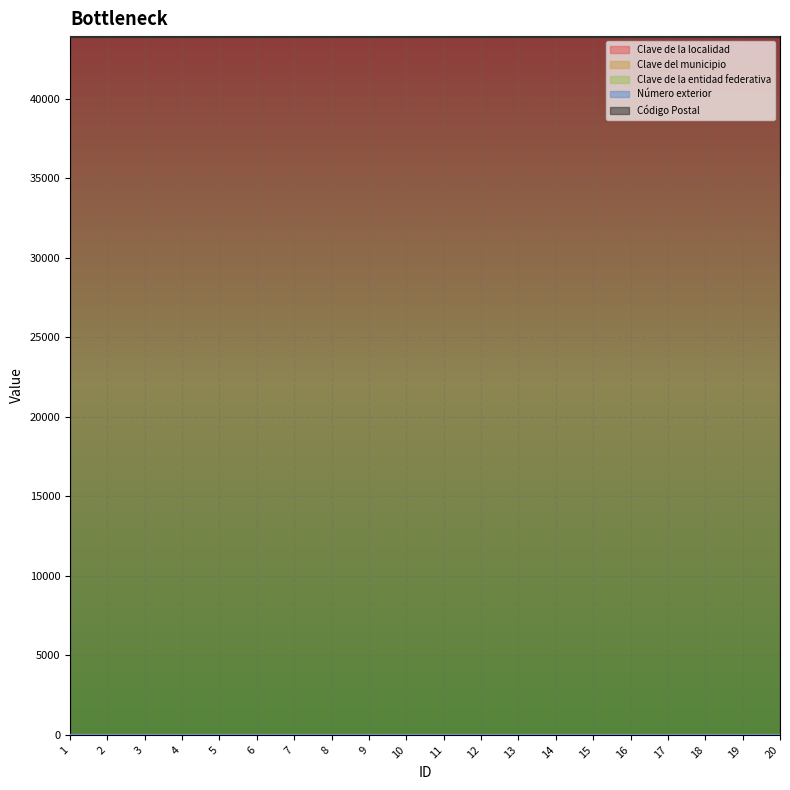

At which category is the sum across all series the highest?

1